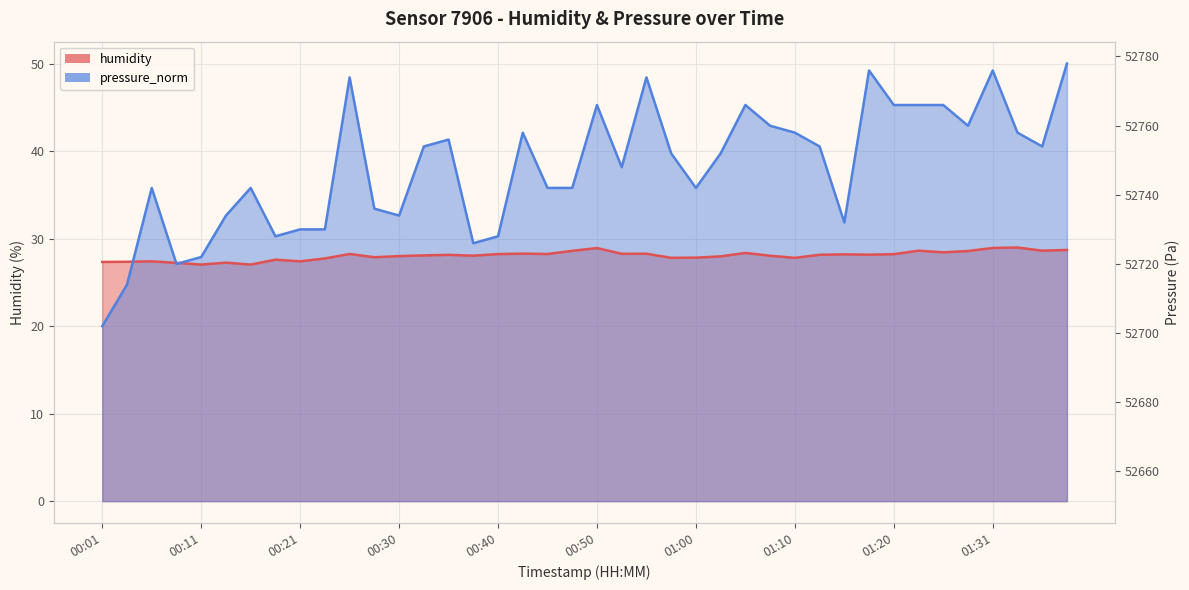

Does the chart display data point markers on the line(s)?

No